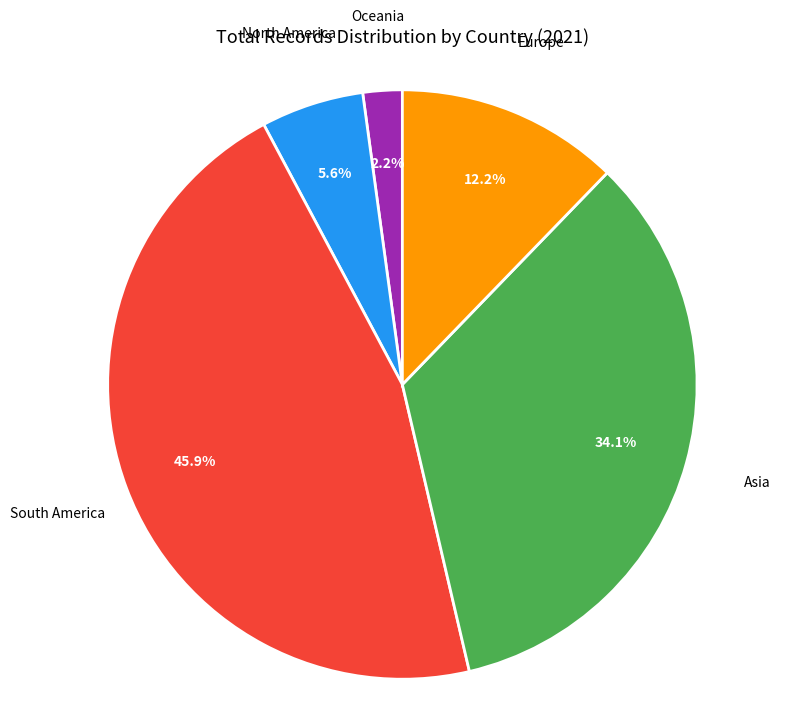

Is there any slice that represents more than half of the pie?

No